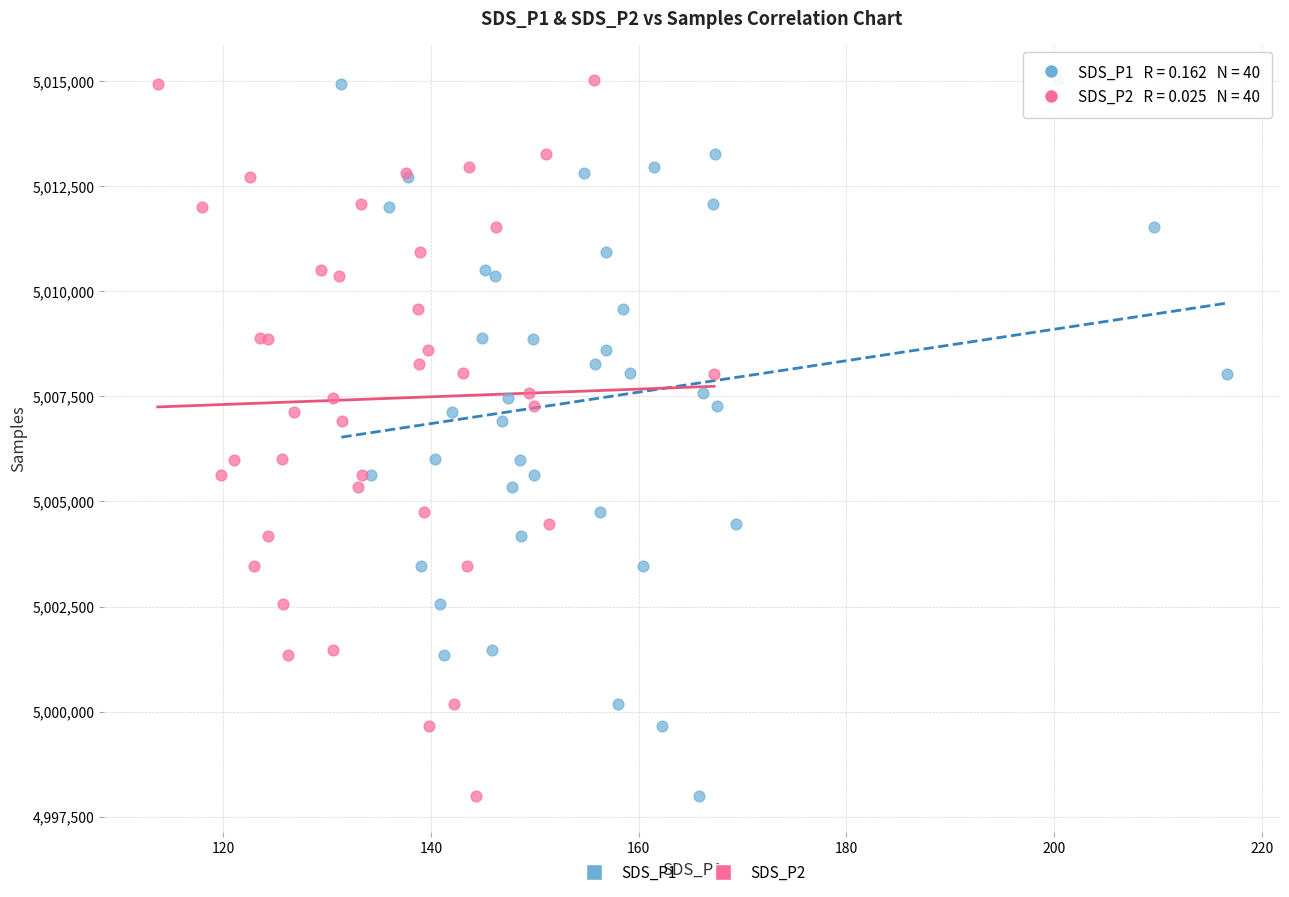

What are all the series names shown in the legend?

SDS_P1, SDS_P2